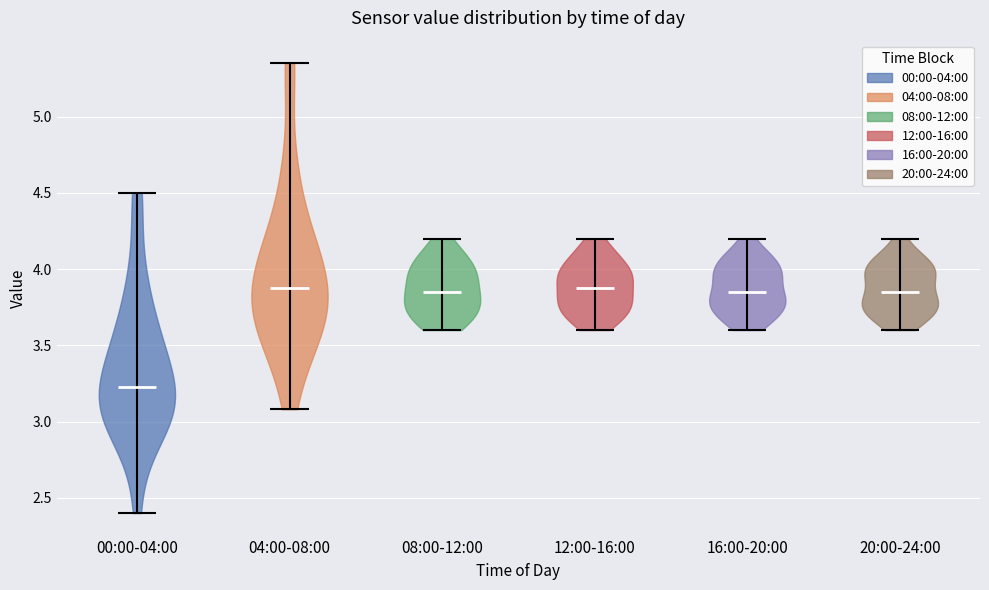

Reading left to right, read every violin against the y-axis: where its median line is, and the lowest and highest points it reaches. The values are not printed on the chart, so give them approximately, as read against the axis.

00:00-04:00: median line 3.25, lowest point 2.40, highest point 4.50
04:00-08:00: median line 3.90, lowest point 3.10, highest point 5.35
08:00-12:00: median line 3.85, lowest point 3.60, highest point 4.20
12:00-16:00: median line 3.90, lowest point 3.60, highest point 4.20
16:00-20:00: median line 3.85, lowest point 3.60, highest point 4.20
20:00-24:00: median line 3.85, lowest point 3.60, highest point 4.20